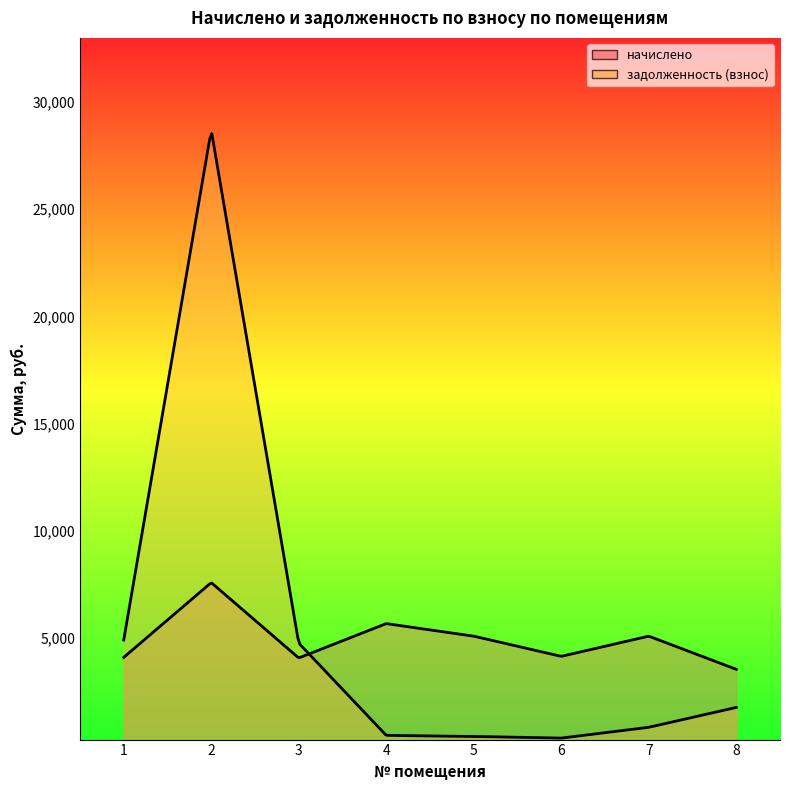

After their last crossing, which series has the higher values: начислено or задолженность (взнос)?

начислено